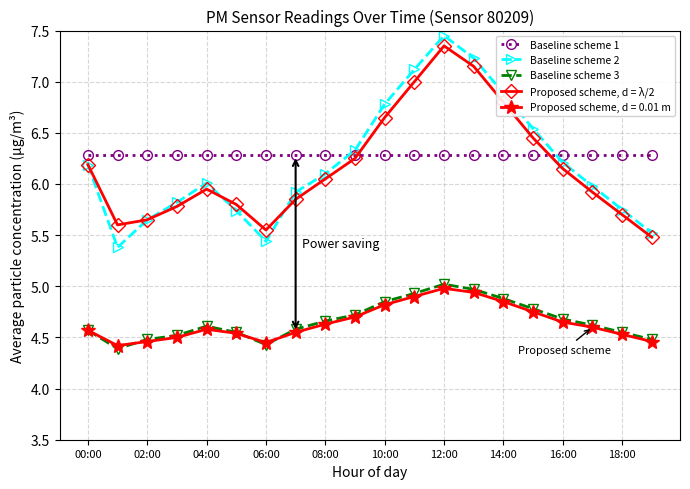

How many interior local valleys does the Baseline scheme 3 series have?

2